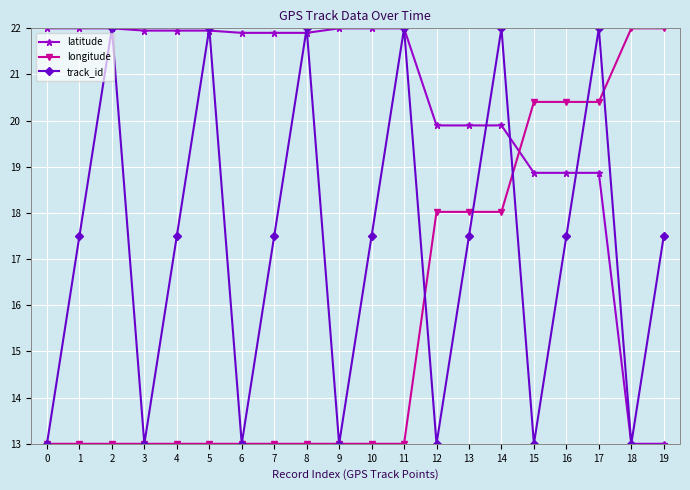

Reading left to right, transcribe all the data shown in this chart.

latitude: 0=22.0	1=22.0	2=22.0	3=22.0	4=22.0	5=22.0	6=21.9	7=21.9	8=21.9	9=22.0	10=22.0	11=22.0	12=19.9	13=19.9	14=19.9	15=18.9	16=18.9	17=18.9	18=13.0	19=13.0
longitude: 0=13.0	1=13.0	2=13.0	3=13.0	4=13.0	5=13.0	6=13.0	7=13.0	8=13.0	9=13.0	10=13.0	11=13.0	12=18.0	13=18.0	14=18.0	15=20.4	16=20.4	17=20.4	18=22.0	19=22.0
track_id: 0=13.0	1=17.5	2=22.0	3=13.0	4=17.5	5=22.0	6=13.0	7=17.5	8=22.0	9=13.0	10=17.5	11=22.0	12=13.0	13=17.5	14=22.0	15=13.0	16=17.5	17=22.0	18=13.0	19=17.5